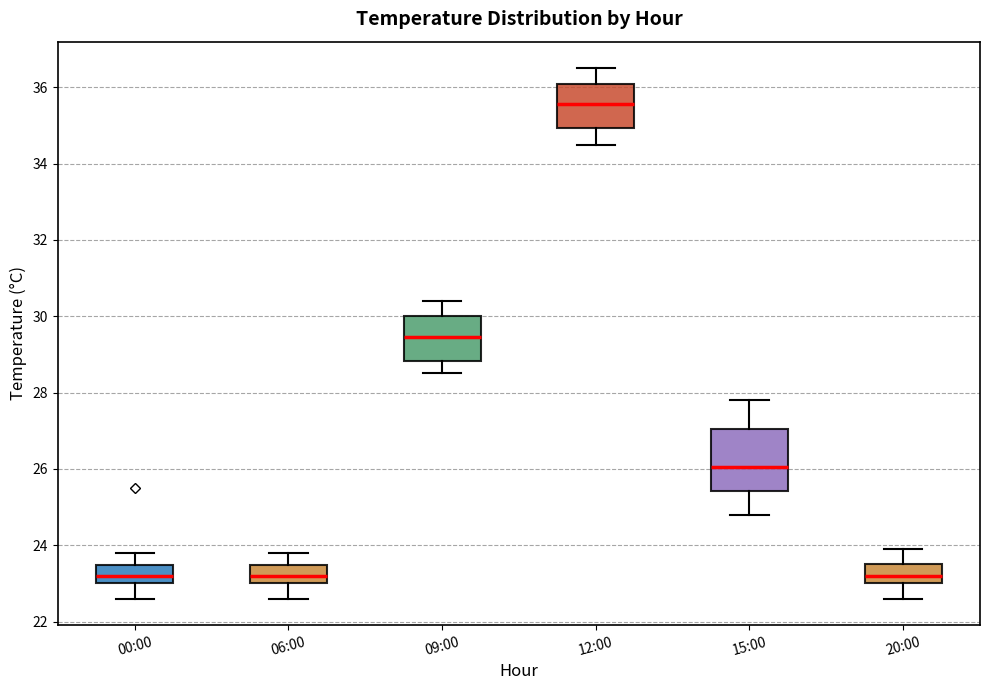

Where does the lower whisker of the box for 15:00 end on the y-axis? The values are not printed on the chart, so give them approximately, as read against the axis.

24.8